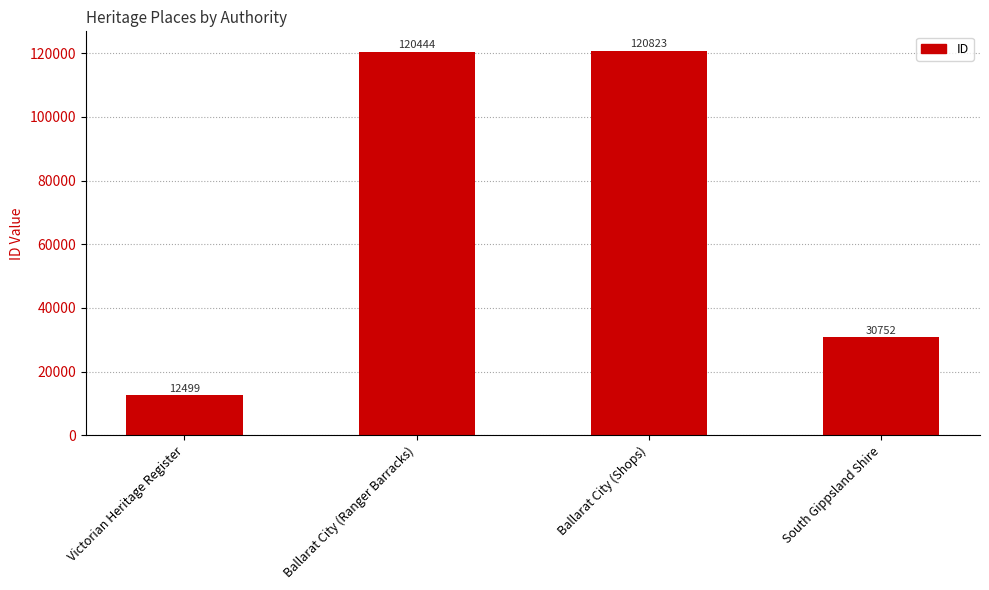

How many data points are less than 120444?

2